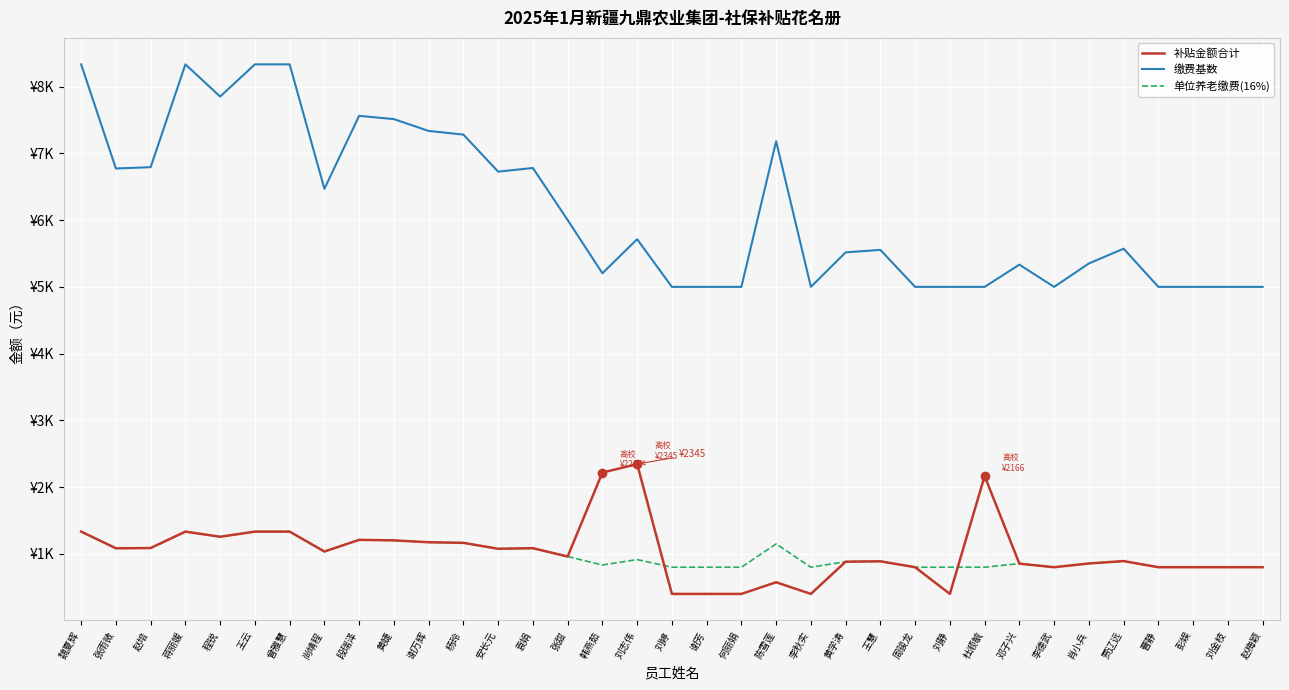

What is the value of the 缴费基数 point at the 26th from the left?

4999.0